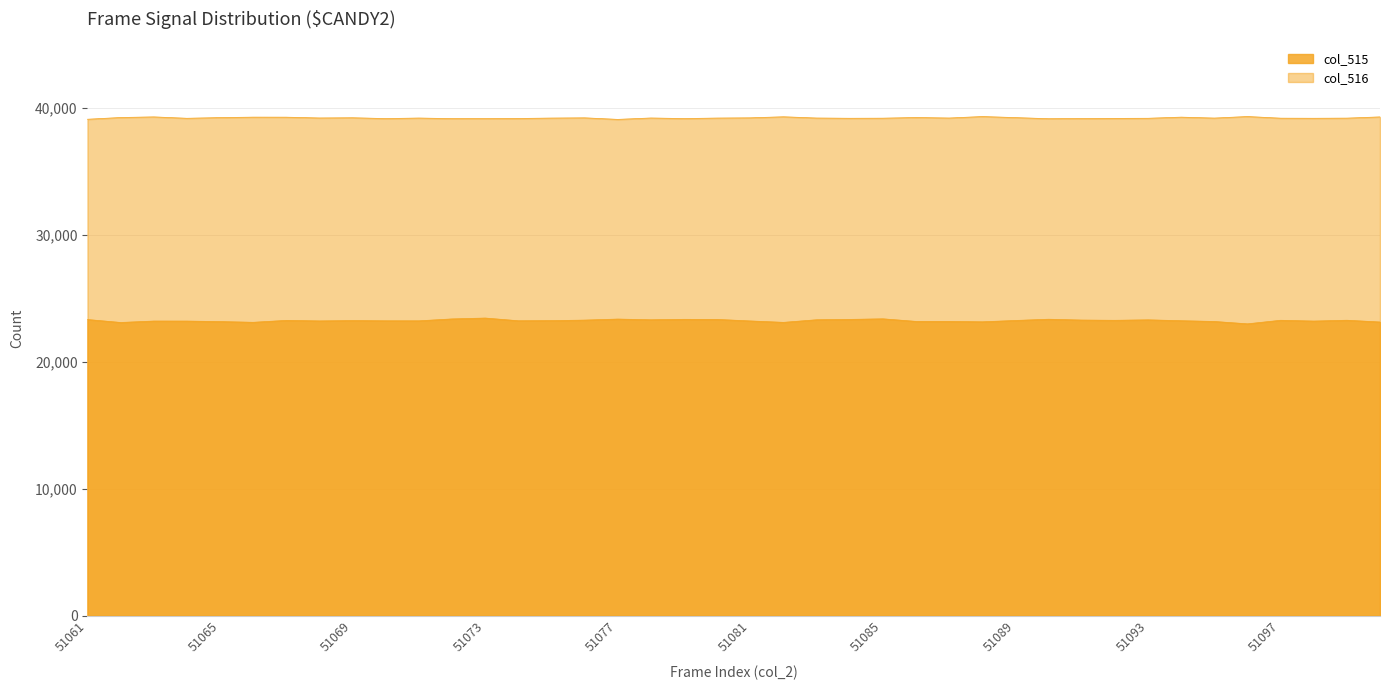

In col_515, how many points are lower than both neighbors (excluding endpoints)?

11